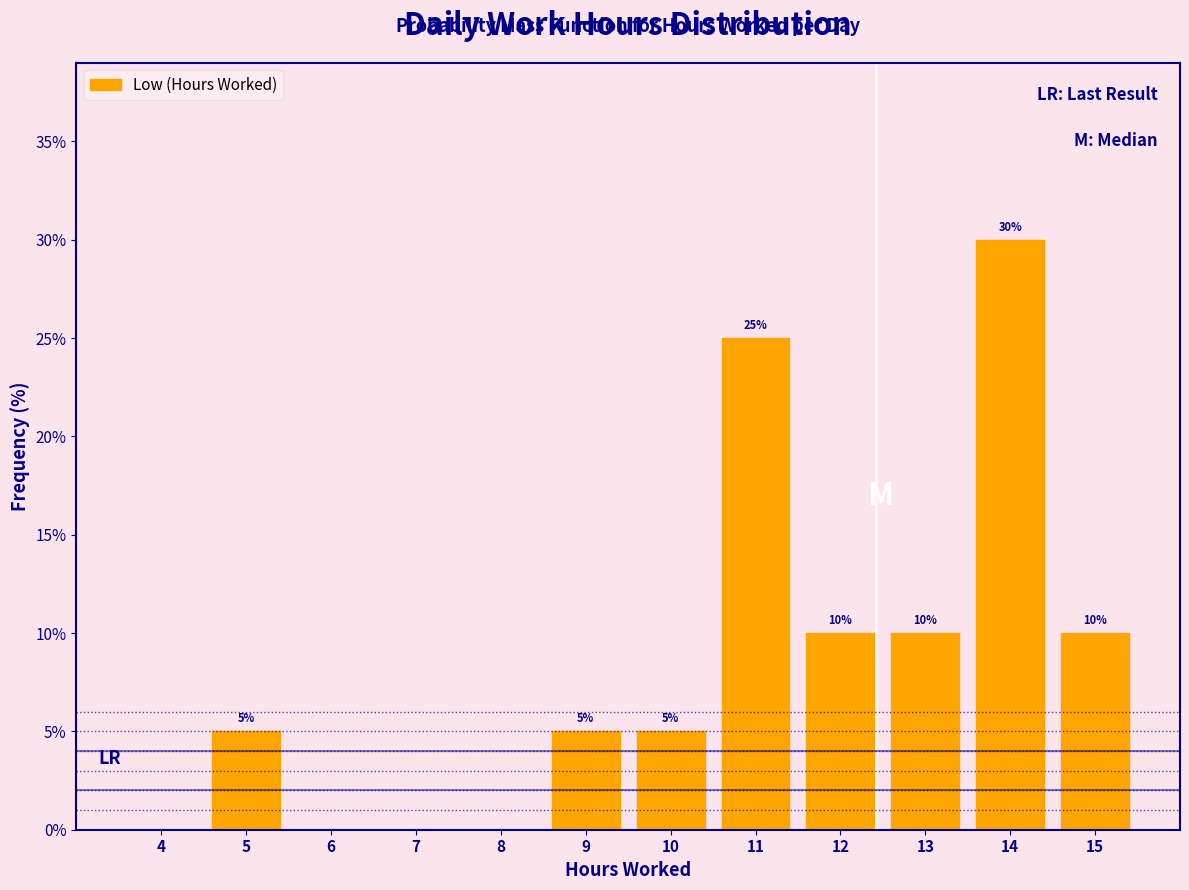

Reading left to right, extract all data points from this chart.

4=0	5=5	6=0	7=0	8=0	9=5	10=5	11=25	12=10	13=10	14=30	15=10